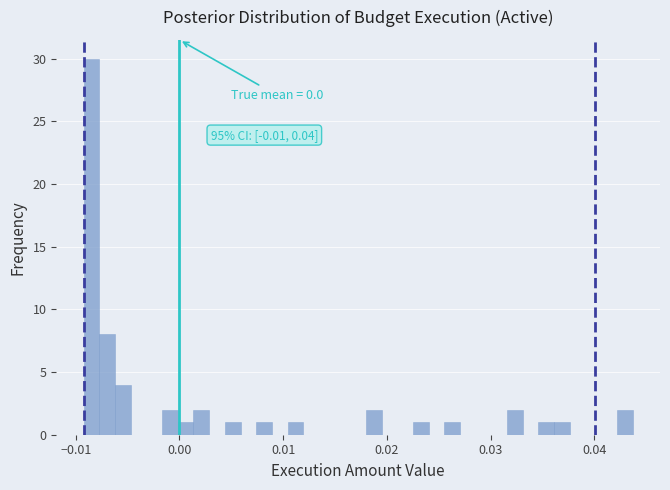

Read against the x-axis, roughly where is the centre of the tallest bar?

-0.008